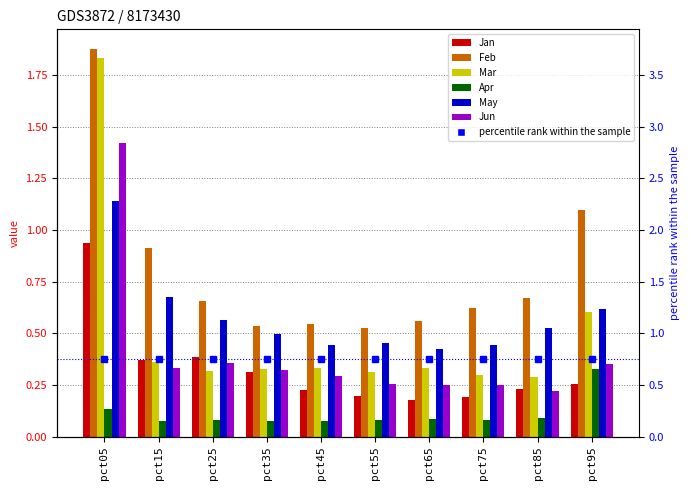

Does the chart contain any negative values?

No